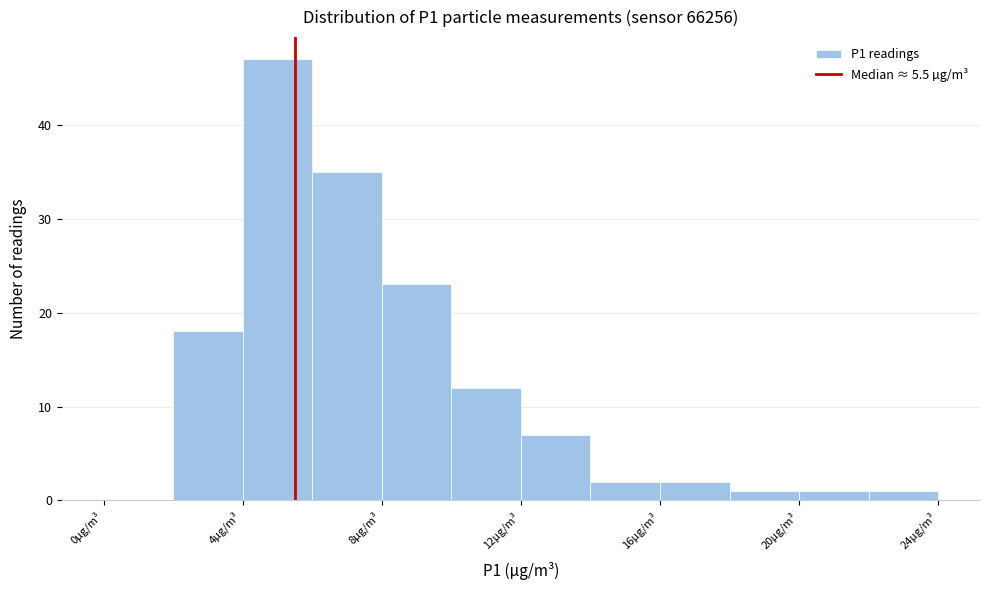

Reading left to right, transcribe this chart: for each bar, give the range it covers on the x-axis and its height. The values are not printed on the chart, so give them approximately, as read against the axis.

0 to 2: 0
2 to 4: 18
4 to 6: 47
6 to 8: 35
8 to 10: 23
10 to 12: 12
12 to 14: 7
14 to 16: 2
16 to 18: 2
18 to 20: 1
20 to 22: 1
22 to 24: 1